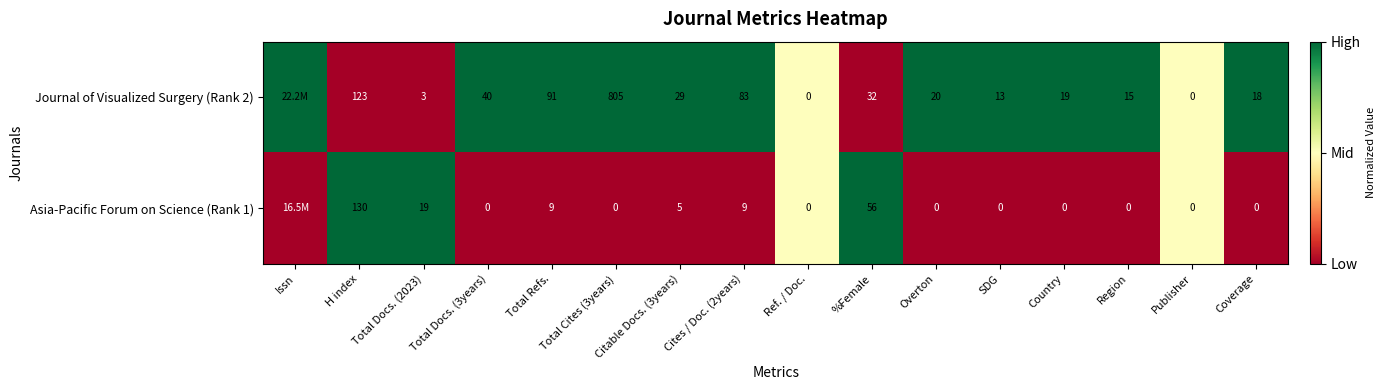

Between Cites / Doc. (2years) and Ref. / Doc., which is larger?

Cites / Doc. (2years)